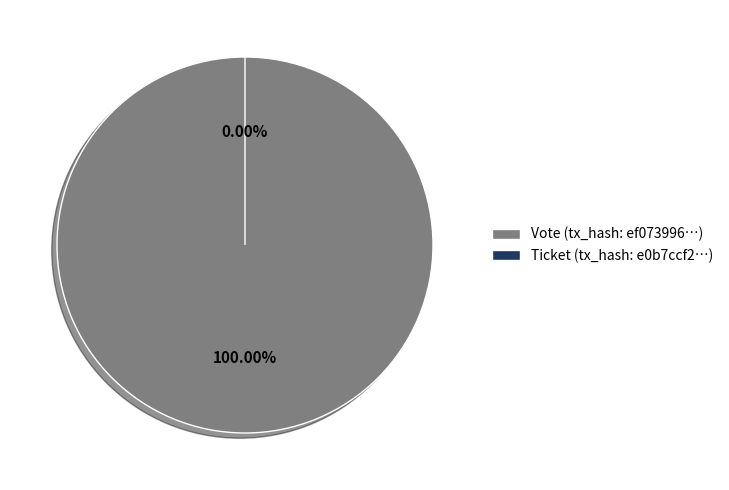

How many segments does this pie chart have?

2